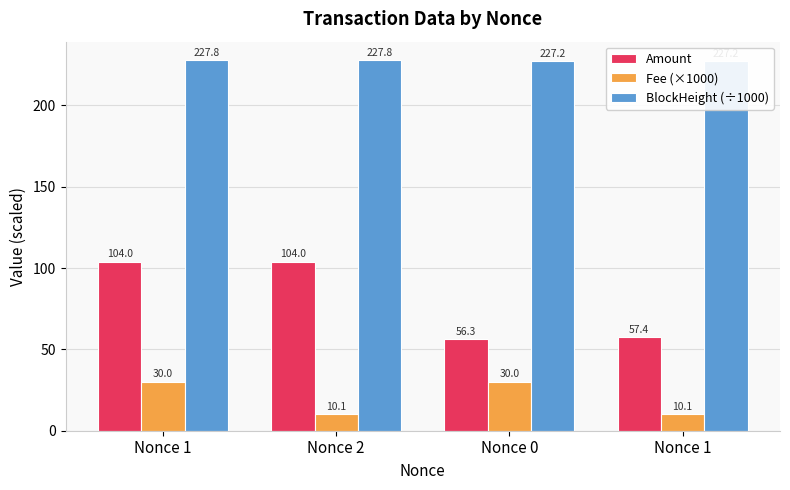

At Nonce 2, list the series in order from largest to smallest.

BlockHeight (÷1000), Amount, Fee (×1000)